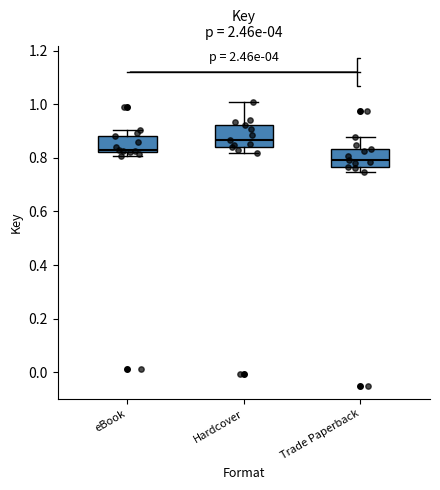

Where is the upper edge of the box for Hardcover on the y-axis? The values are not printed on the chart, so give them approximately, as read against the axis.

0.92